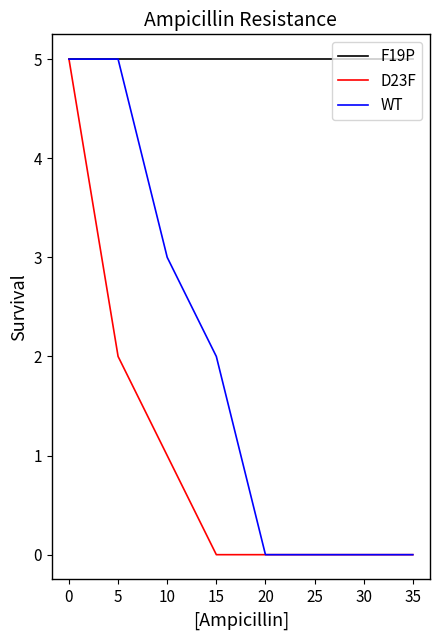

What is the sum of all WT values?

15